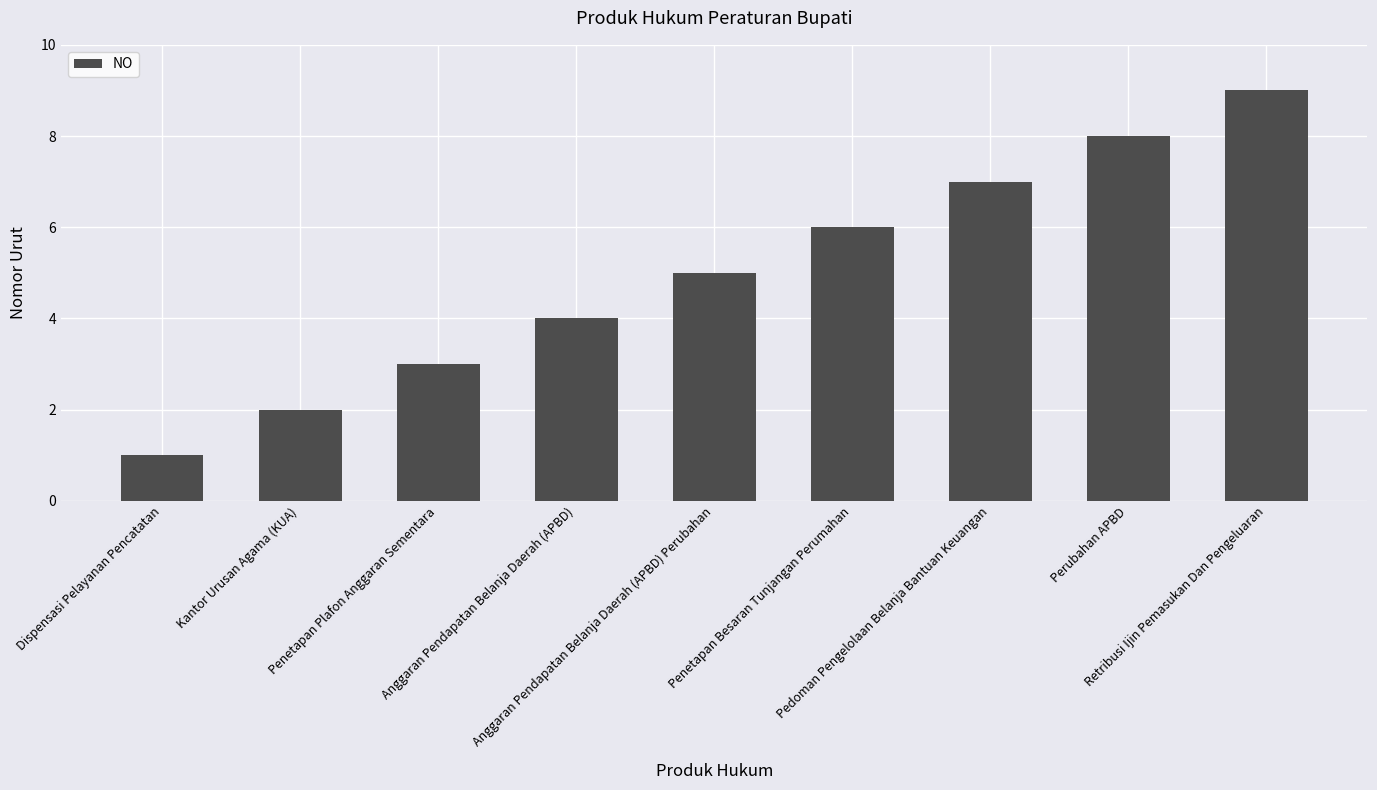

Reading left to right, transcribe all the data shown in this chart.

Dispensasi Pelayanan Pencatatan=1	Kantor Urusan Agama (KUA)=2	Penetapan Plafon Anggaran Sementara=3	Anggaran Pendapatan Belanja Daerah (APBD)=4	Anggaran Pendapatan Belanja Daerah (APBD) Perubahan=5	Penetapan Besaran Tunjangan Perumahan=6	Pedoman Pengelolaan Belanja Bantuan Keuangan=7	Perubahan APBD=8	Retribusi Ijin Pemasukan Dan Pengeluaran=9